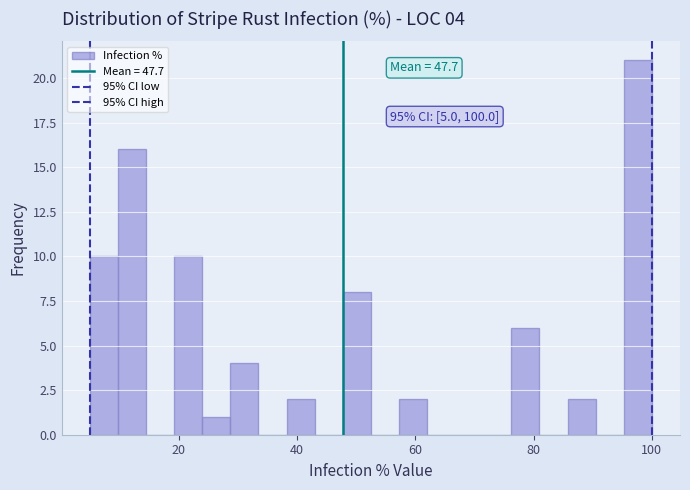

Around what value on the x-axis is the tallest bar? Give the approximate position of its centre, as read against the axis.

98